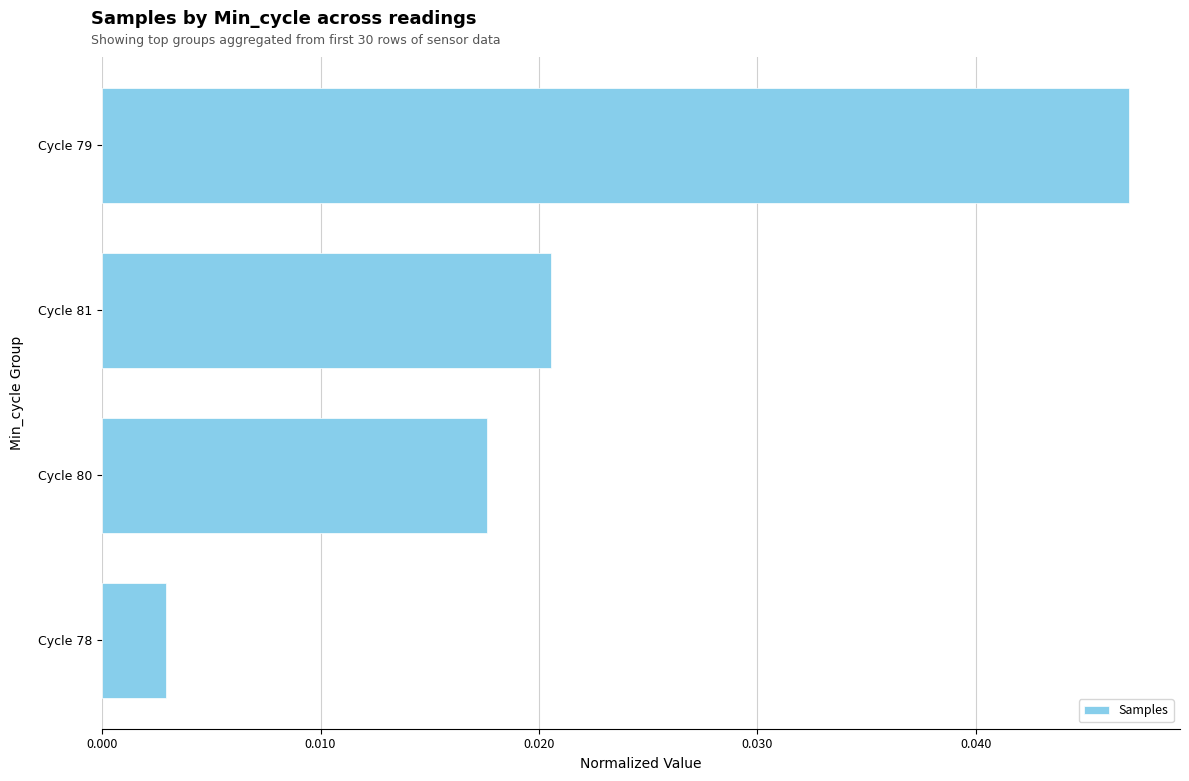

What position from the bottom is Cycle 80?

2